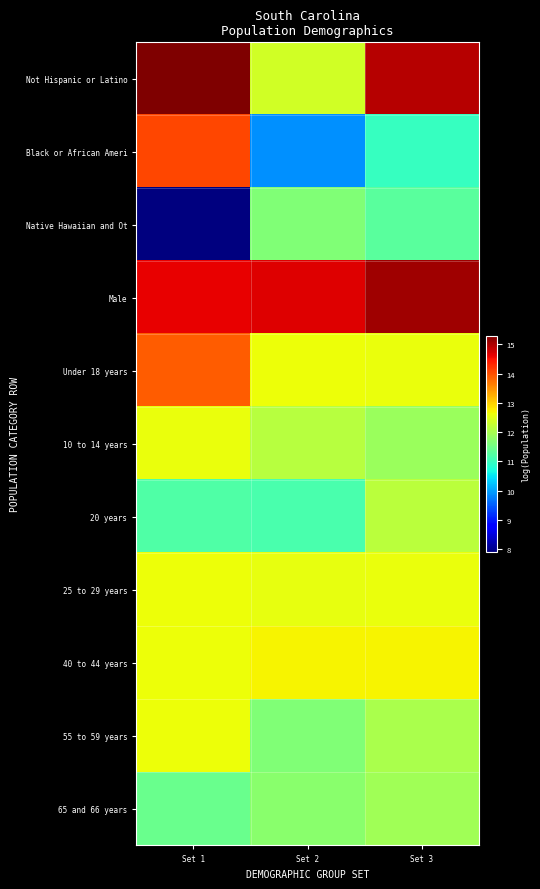

Reading left to right, transcribe all the data shown in this chart.

Not Hispanic or Latino: Set 1=15.3	Set 2=12.4	Set 3=14.9
Black or African Ameri: Set 1=14.1	Set 2=9.9	Set 3=11.0
Native Hawaiian and Ot: Set 1=7.9	Set 2=11.6	Set 3=11.3
Male: Set 1=14.6	Set 2=14.7	Set 3=15.1
Under 18 years: Set 1=13.9	Set 2=12.6	Set 3=12.6
10 to 14 years: Set 1=12.6	Set 2=12.1	Set 3=11.9
20 years: Set 1=11.2	Set 2=11.2	Set 3=12.1
25 to 29 years: Set 1=12.6	Set 2=12.6	Set 3=12.6
40 to 44 years: Set 1=12.6	Set 2=12.7	Set 3=12.7
55 to 59 years: Set 1=12.6	Set 2=11.7	Set 3=12.0
65 and 66 years: Set 1=11.4	Set 2=11.7	Set 3=11.9